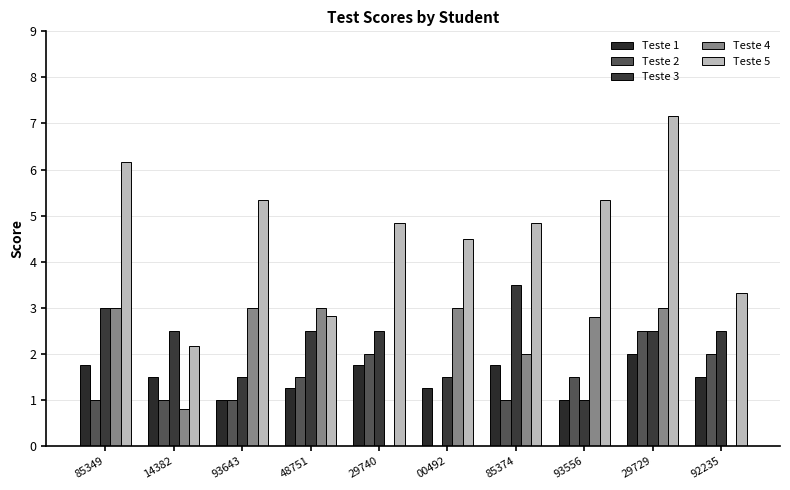

What is the total value across all series at 92235?

9.3